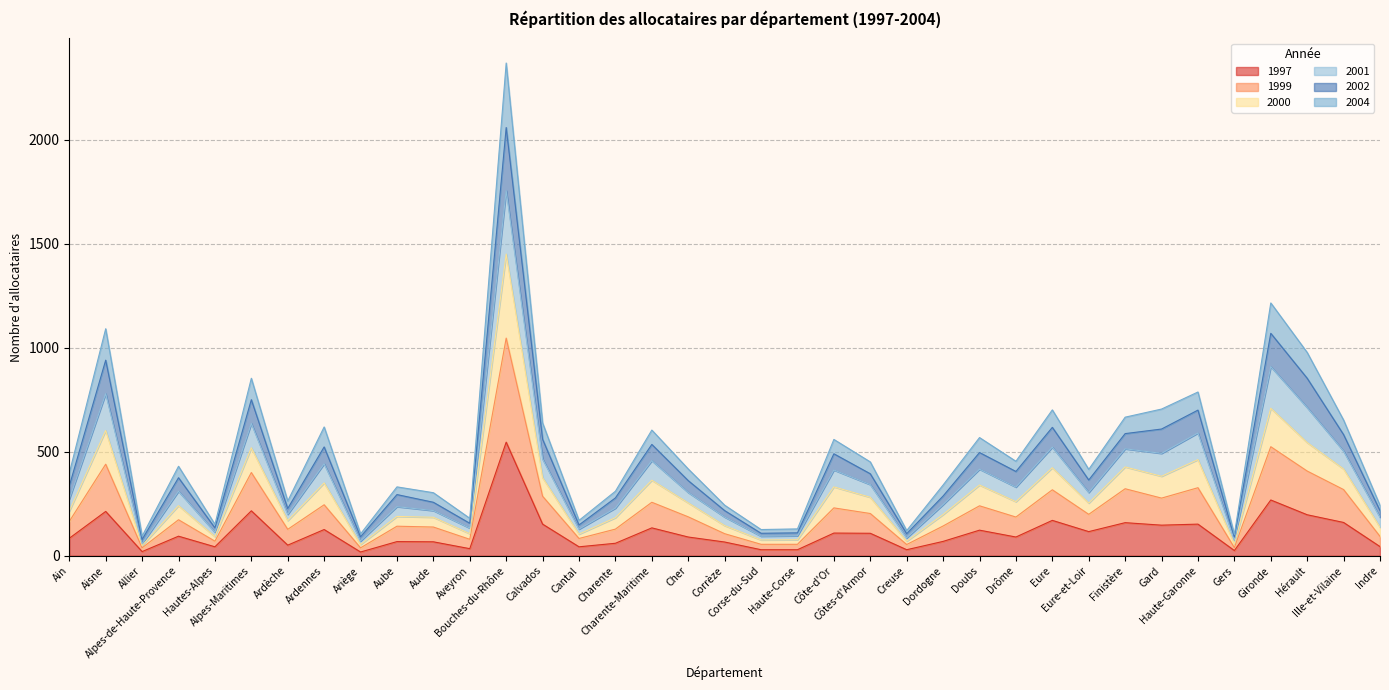

Rank the series by their average value, from lowest to highest.

1997, 1999, 2000, 2004, 2001, 2002